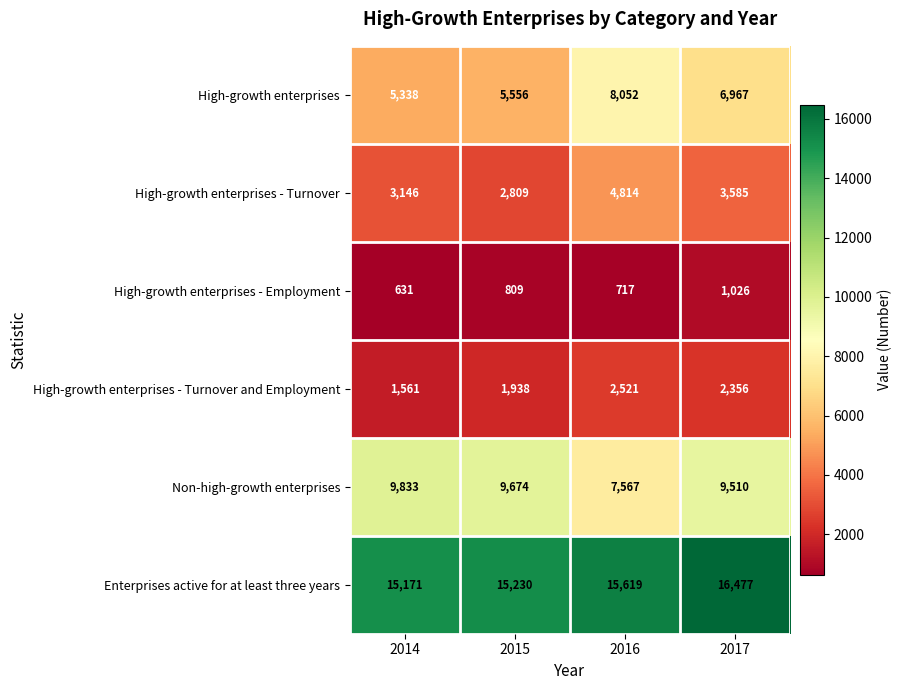

How many categories are shown in the chart?

4